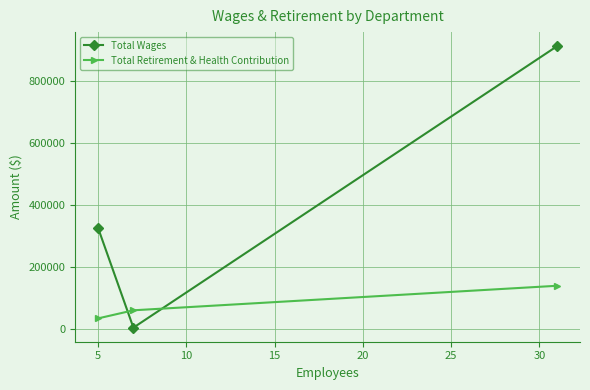

What is the value of the Total Retirement & Health Contribution point at the 3rd from the left?

139891